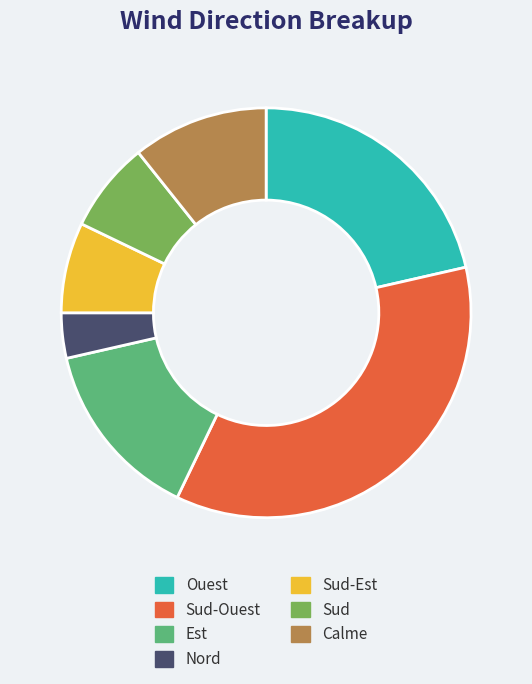

Combined, do Ouest and Sud account for over 50%?

No